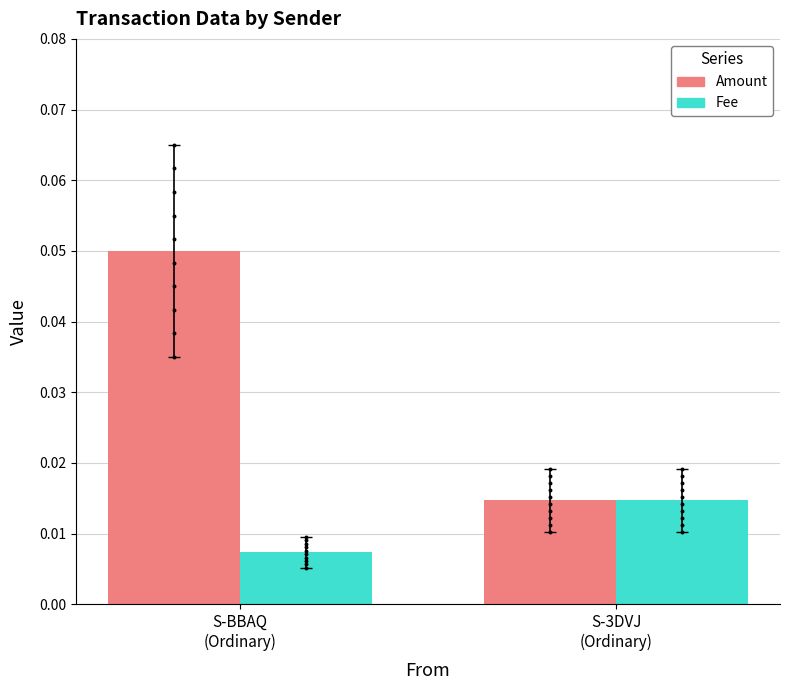

At how many categories does at least one series exceed 0?

2